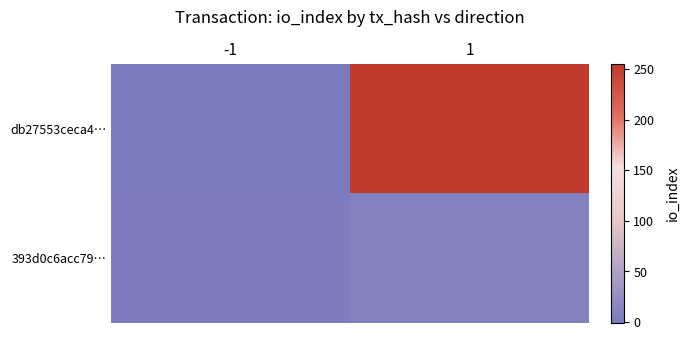

Which series has the largest range (max minus min)?

db27553ceca4…